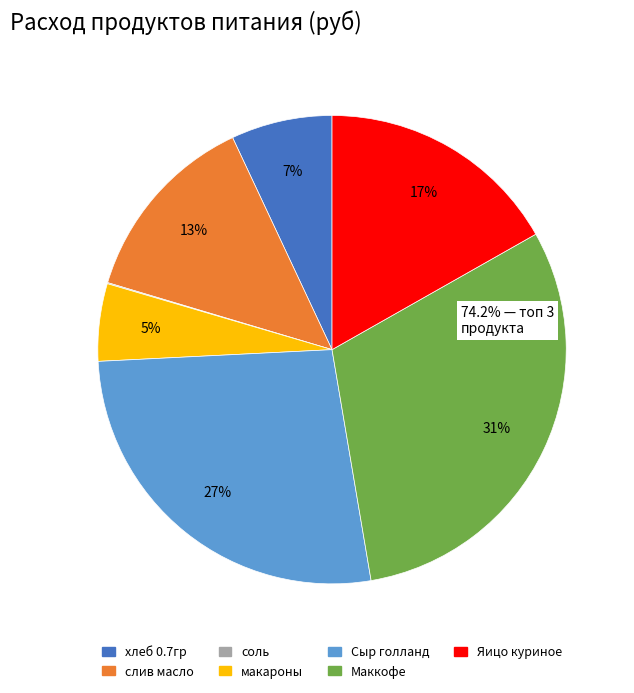

To the nearest percent, what is the average slice percentage?

14%